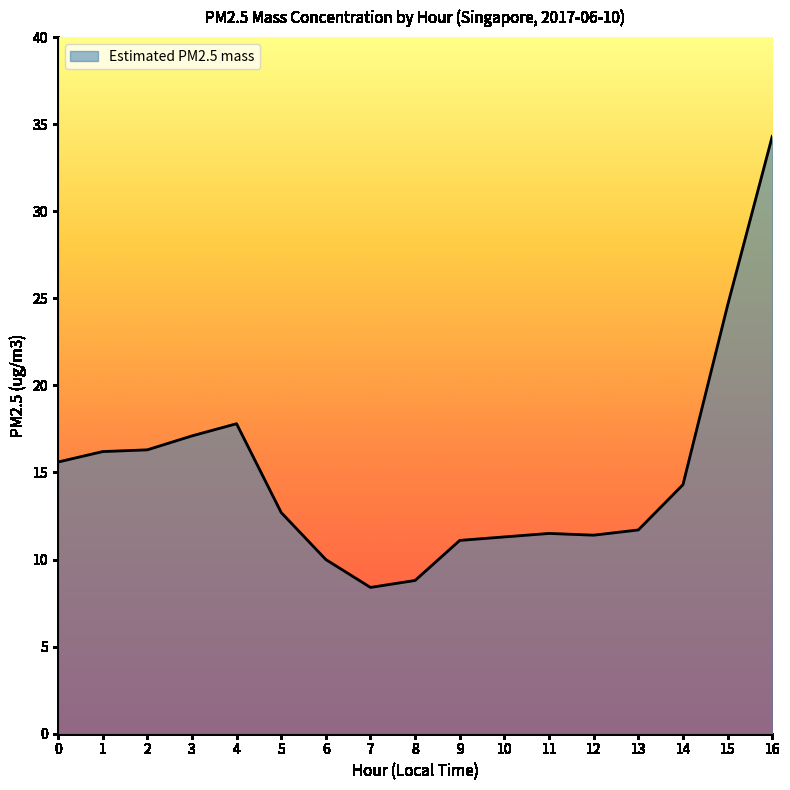

At which label is the value closest to 21?

4